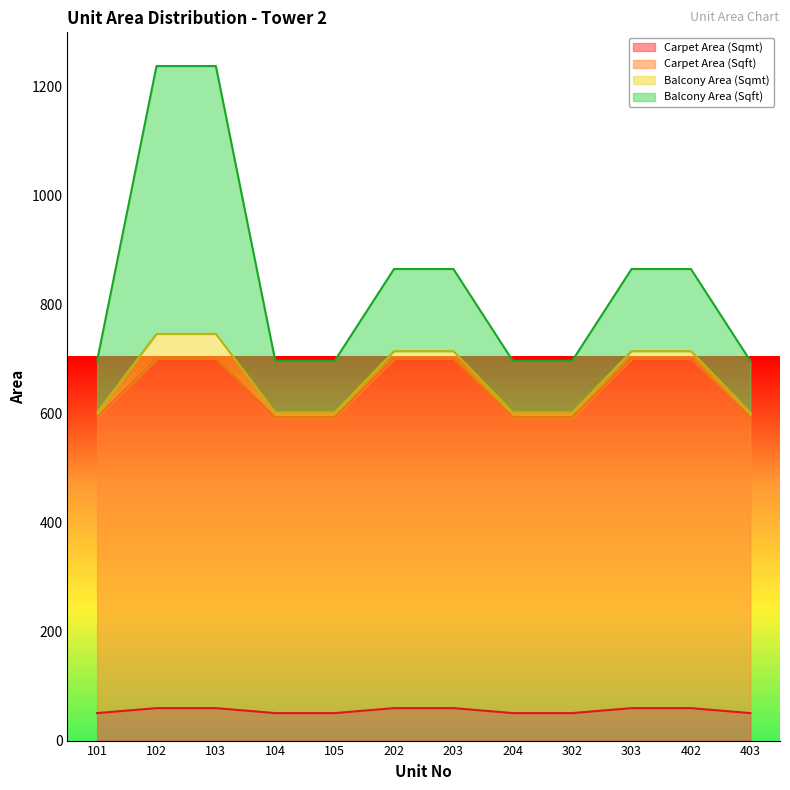

Is it true that Carpet Area (Sqmt) equals 59.5 at 102?

True